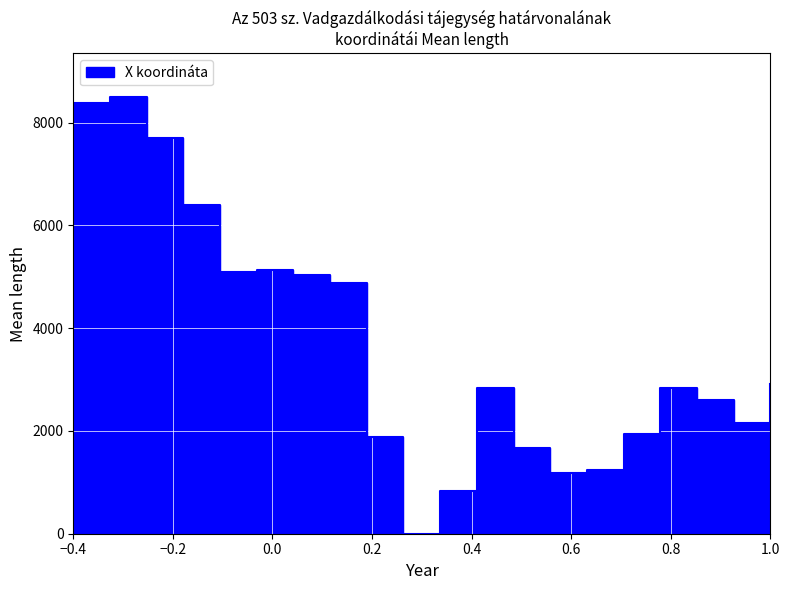

The value at 7 is 5044.4. True or false?

True